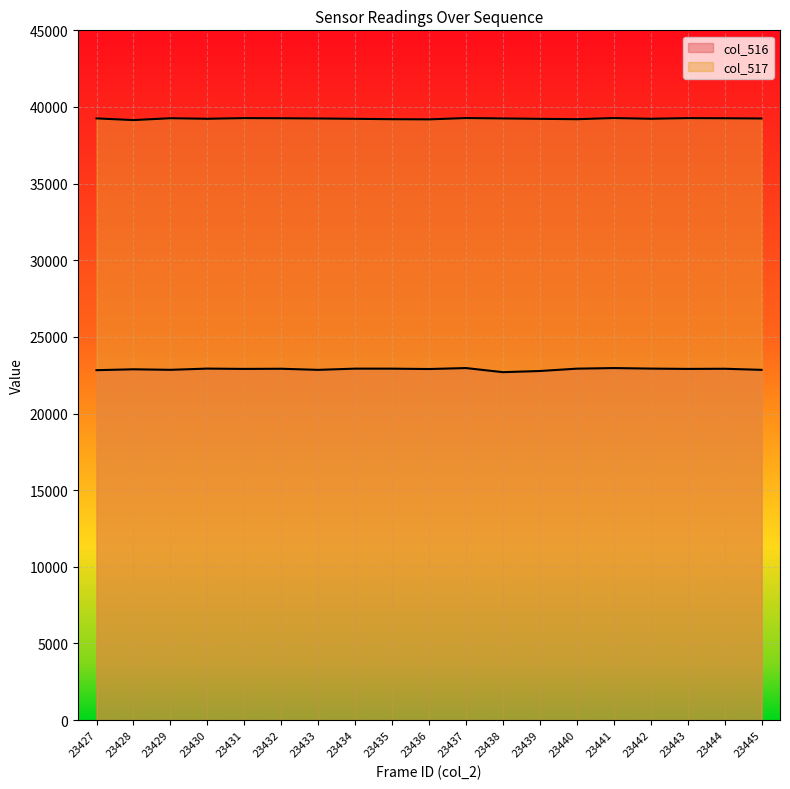

List the labels in order of col_517 value, smallest first.

23428, 23436, 23435, 23440, 23439, 23434, 23430, 23442, 23433, 23445, 23438, 23427, 23432, 23444, 23429, 23431, 23443, 23437, 23441